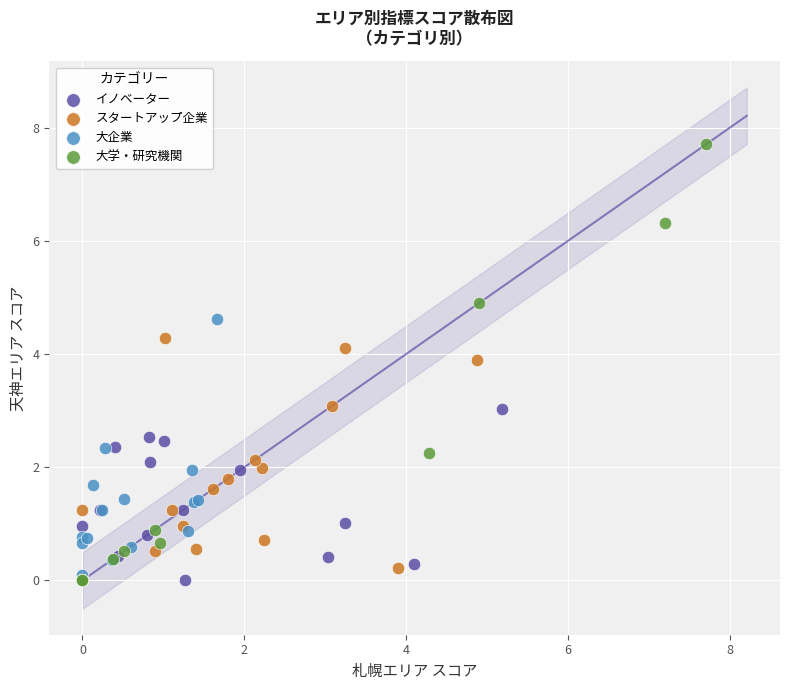

What are all the series names shown in the legend?

イノベーター, スタートアップ企業, 大企業, 大学・研究機関